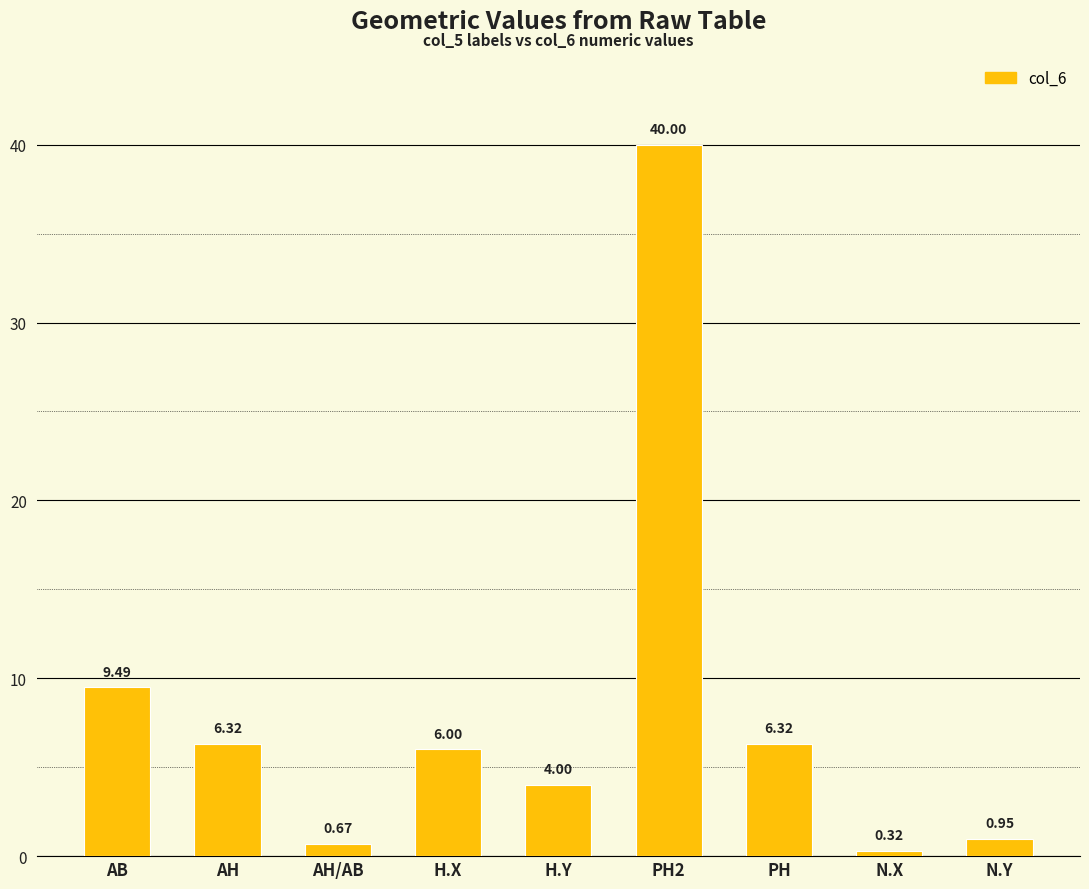

What is the change in value from PH to N.X?

-6.0